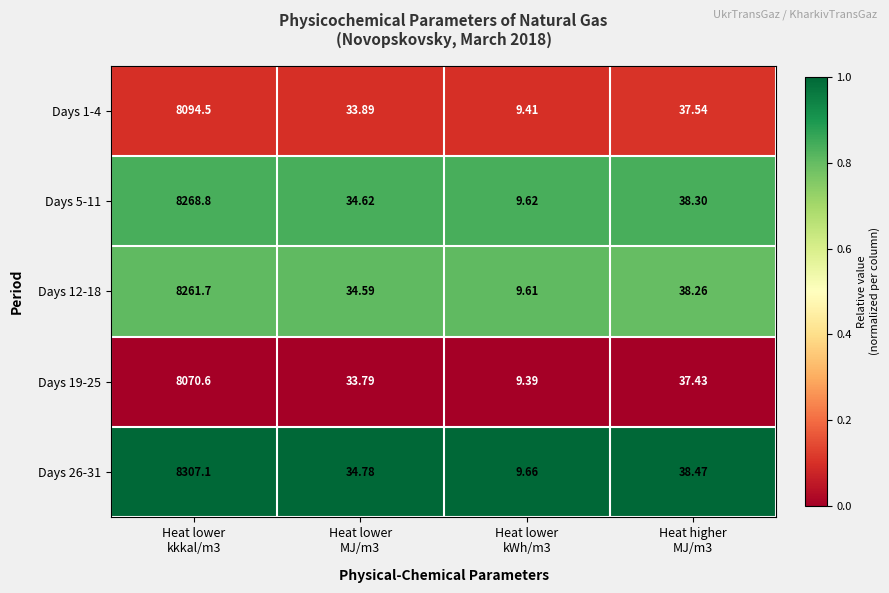

Which category has the lowest value across all series?

Heat lower
kWh/m3